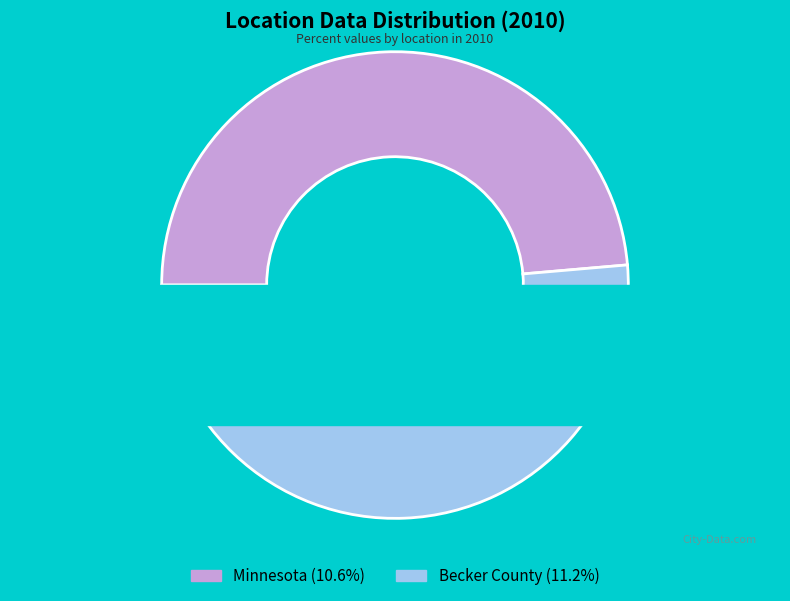

What is the smallest slice in the pie chart?

Minnesota